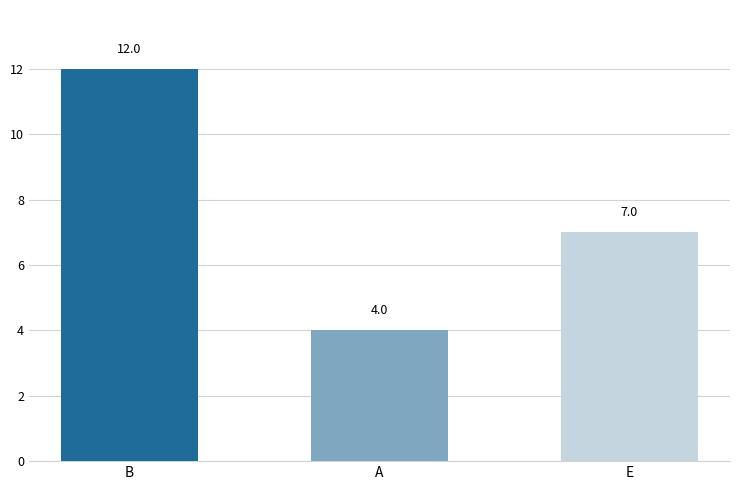

What is the sum of the values at E and A?

11